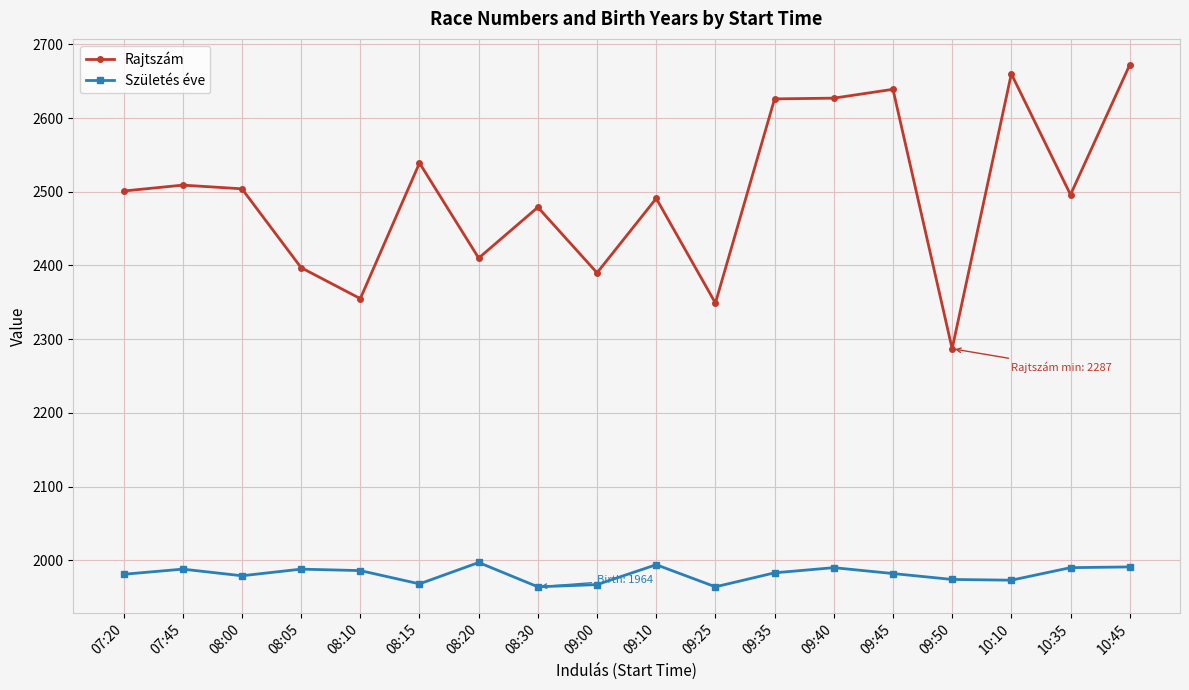

How many values in the Születés éve series are below 1983?

9